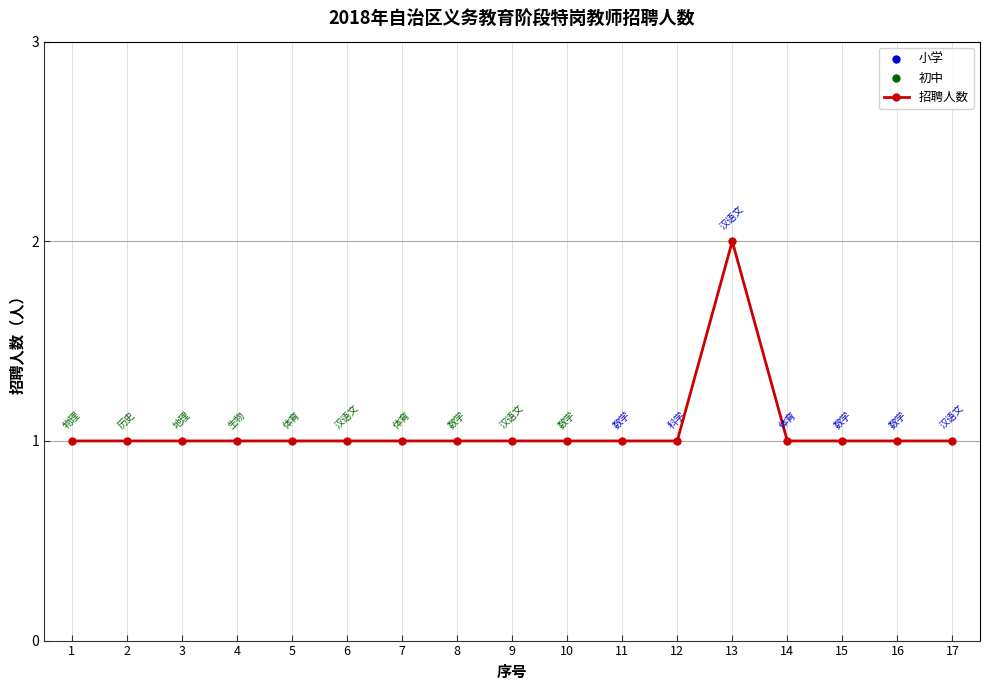

What is the value of the 1st point from the left?

1